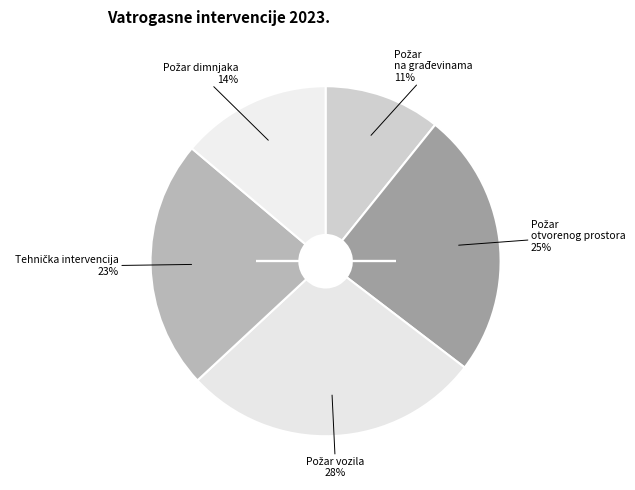

How many segments does this pie chart have?

5